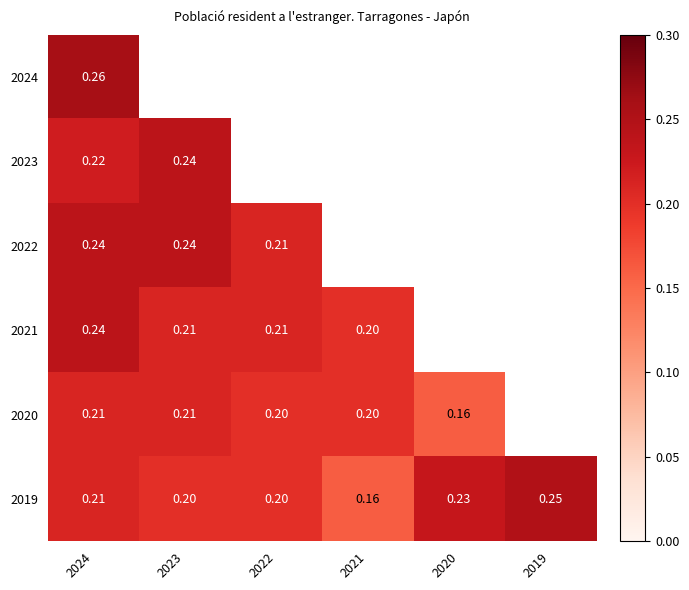

True or false: 2021 has a value of 0.2 at 2024.

True